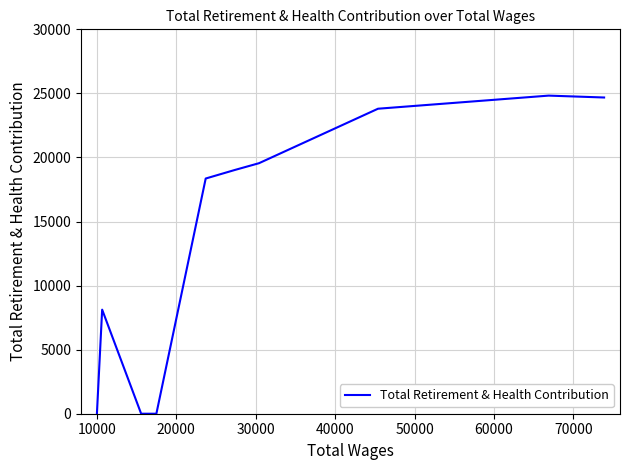

Does the chart have visible grid lines?

Yes